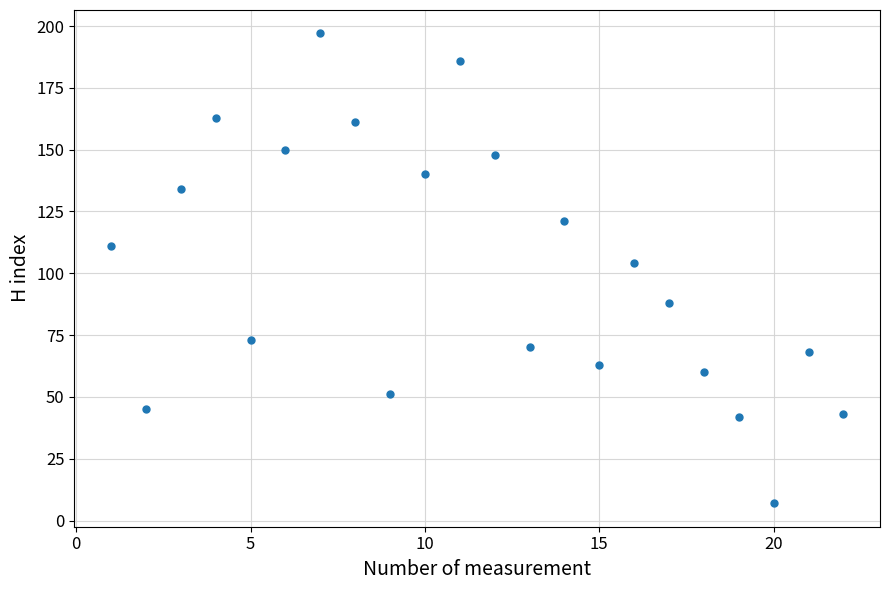

What is the range of X values (max minus min)?

21